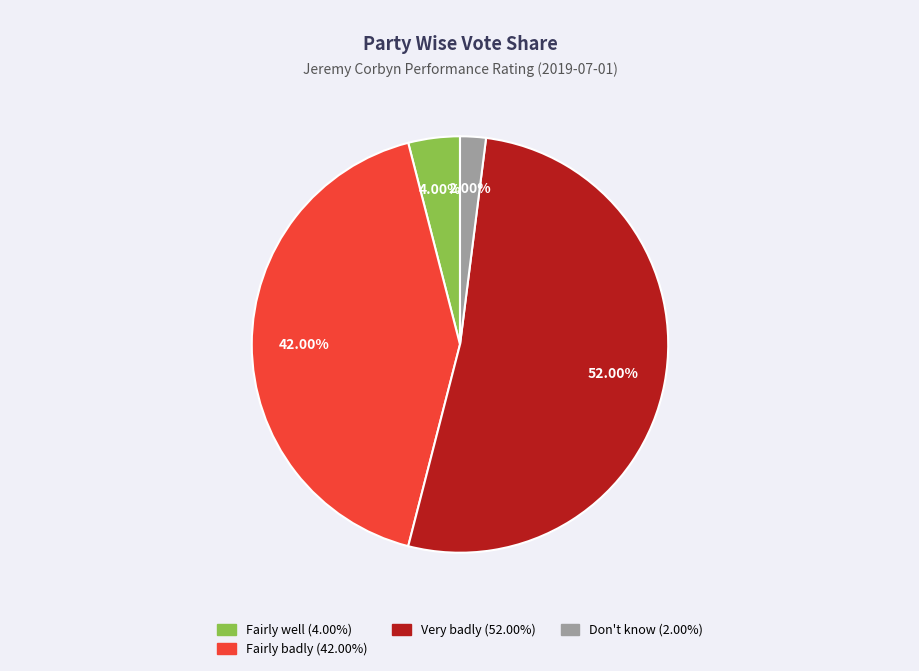

Is there any slice that represents more than half of the pie?

Yes